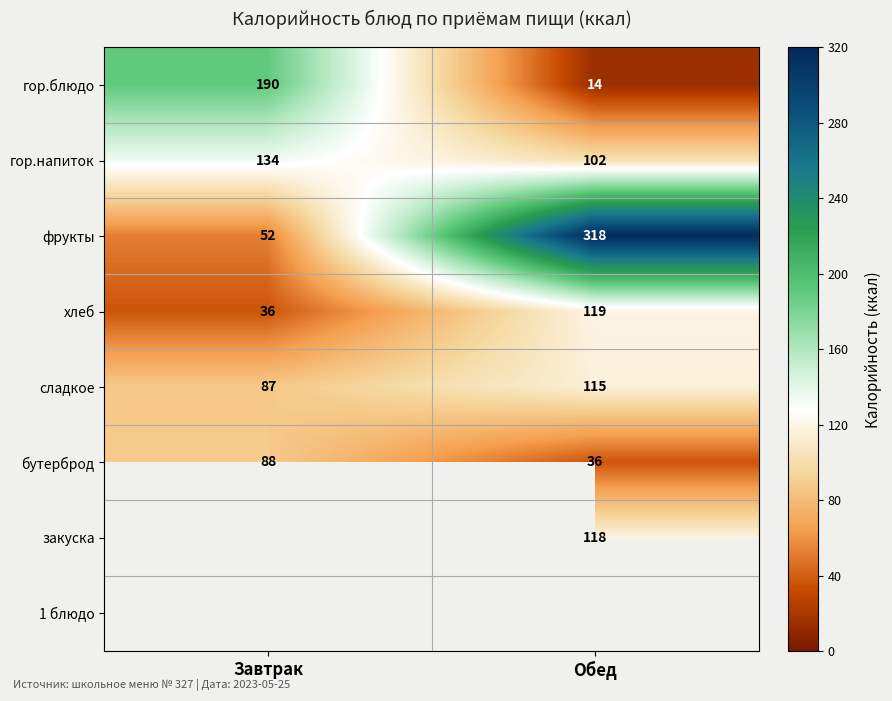

What is the sum of the гор.блюдо values at Завтрак and Обед?

204